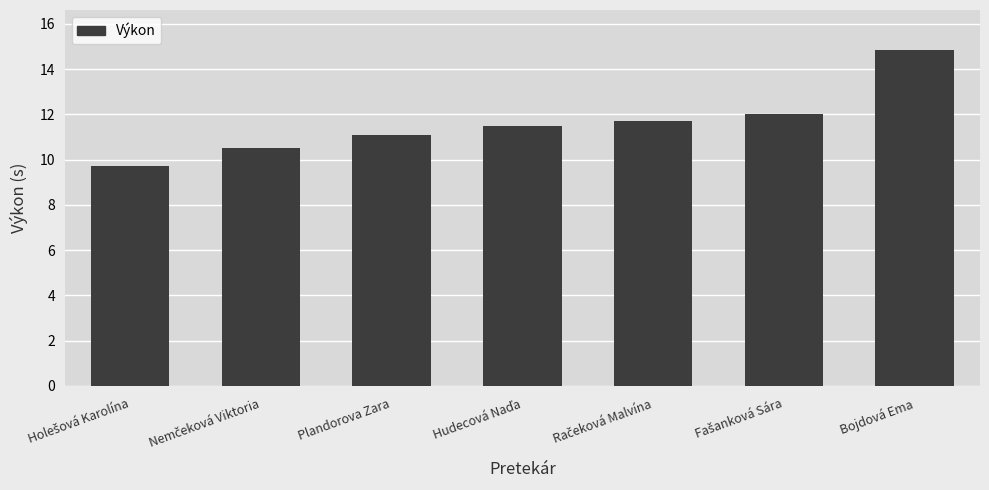

Where does the data first go above 11?

Plandorova Zara